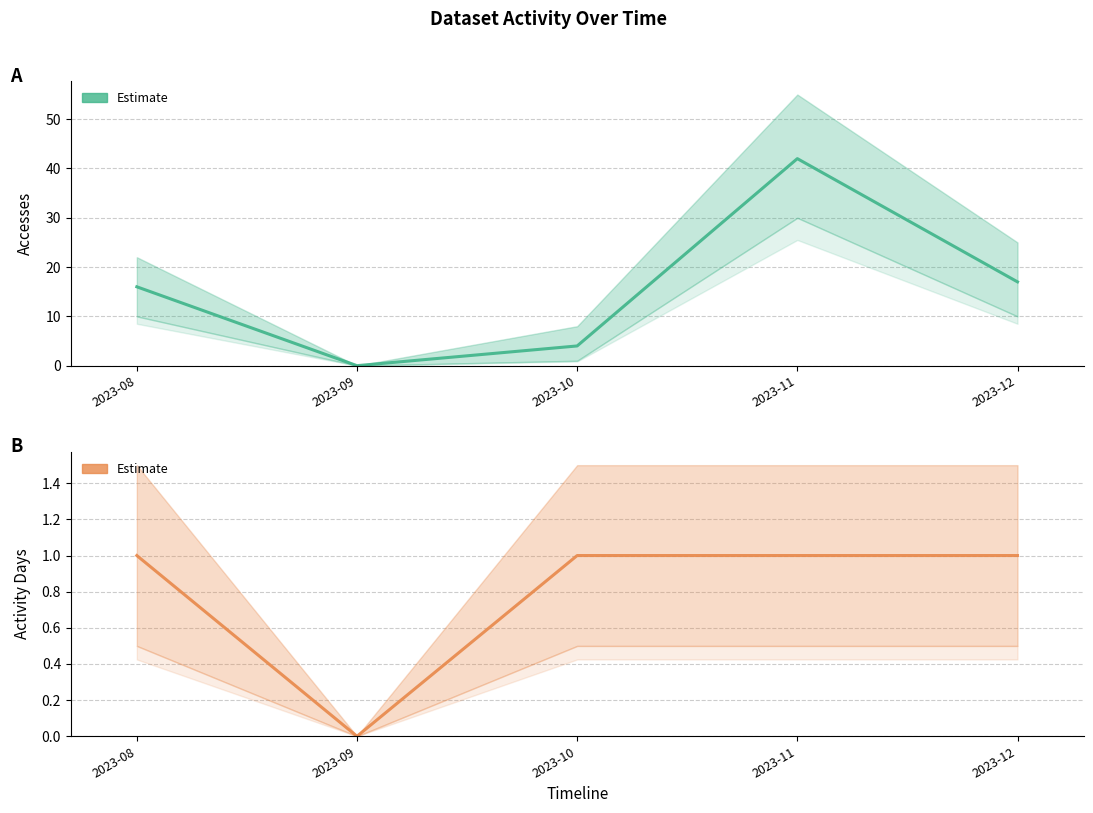

What is the average value of the Accesses series?

16